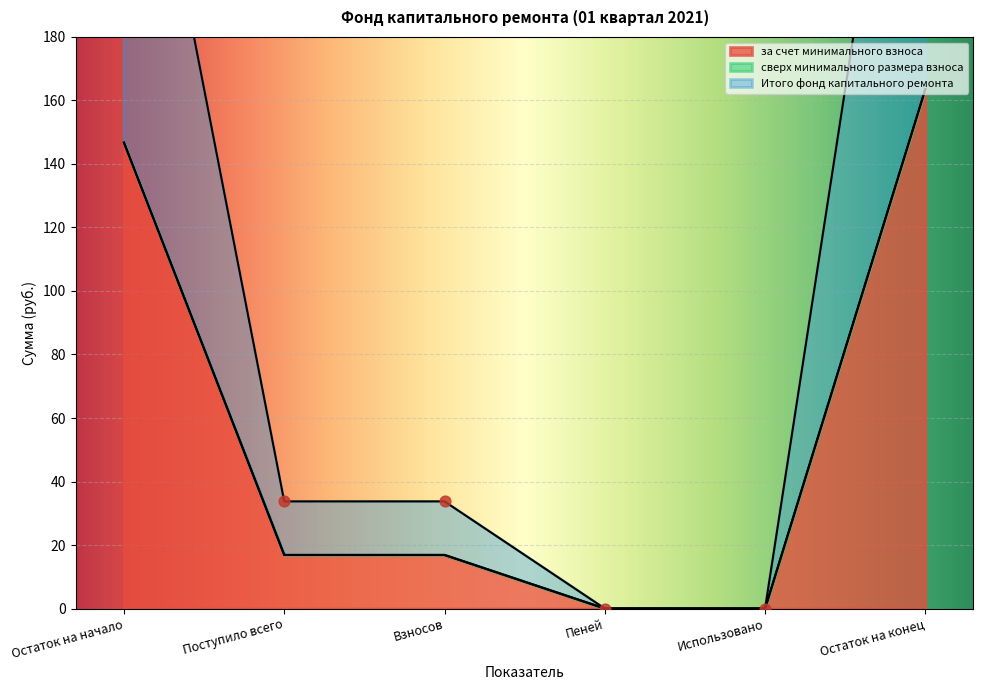

Which series reaches the minimum Y coordinate?

за счет минимального взноса